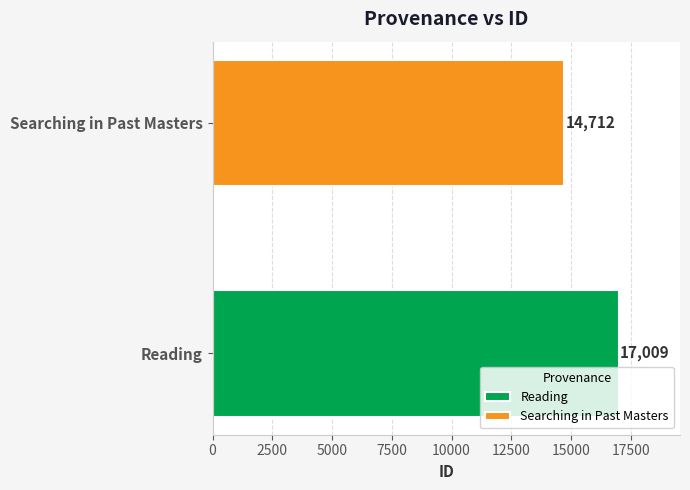

Which series has the widest spread of values?

Reading